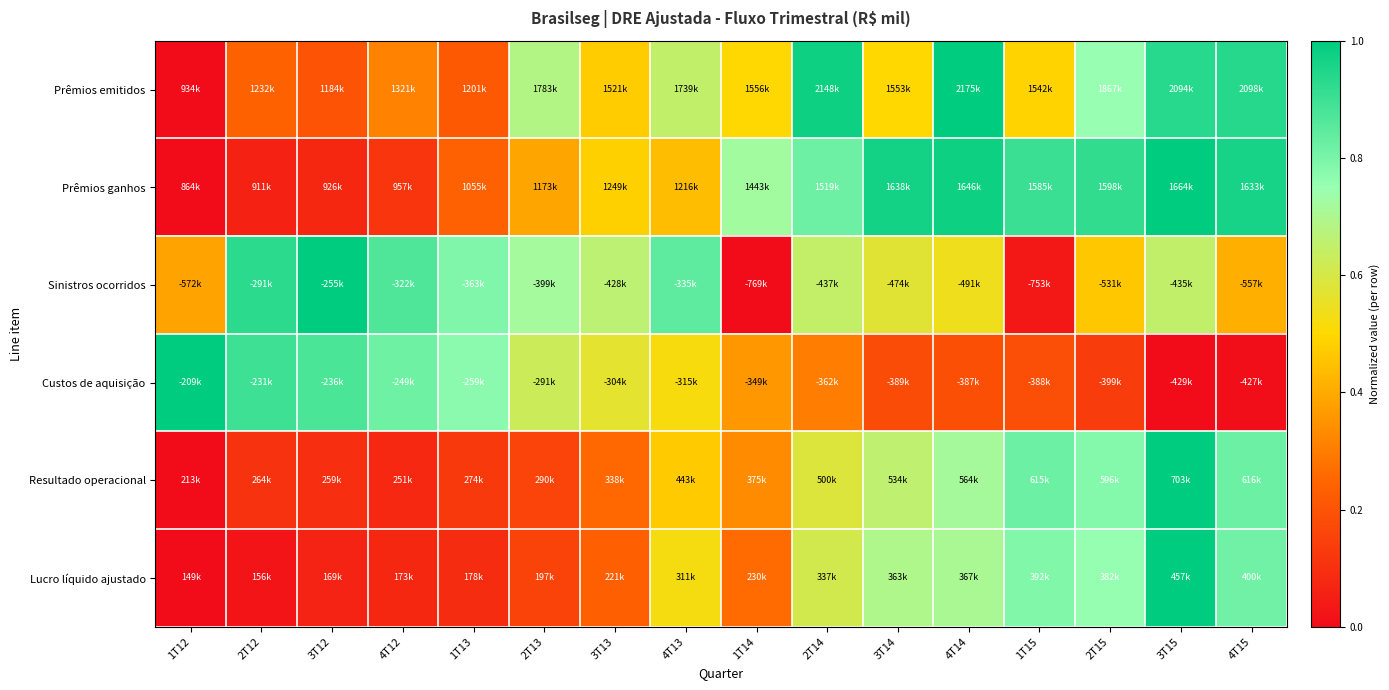

At 2T15, list the series in order from largest to smallest.

Prêmios ganhos, Resultado operacional, Lucro líquido ajustado, Prêmios emitidos, Sinistros ocorridos, Custos de aquisição